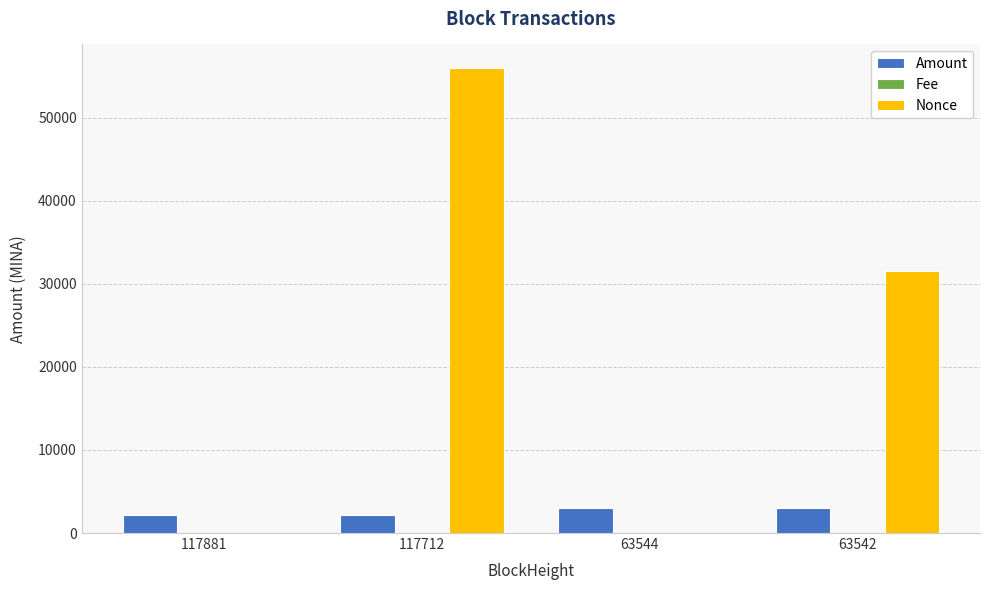

What is the average value of the Nonce series?

21886.8